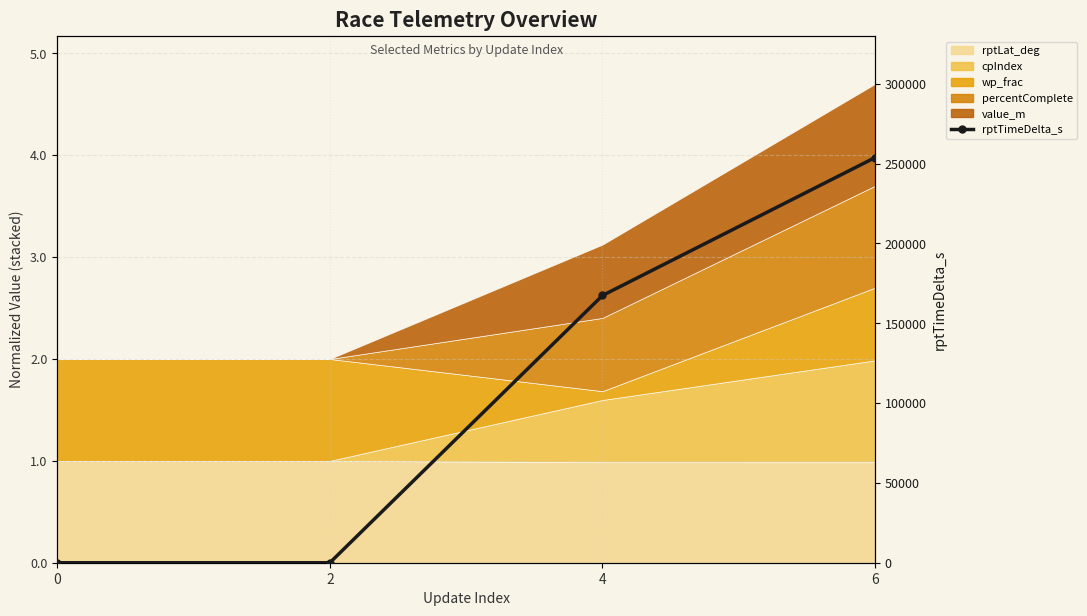

Reading left to right, what are all the values shown in this chart?

0=0	2=0	4=167400	6=253800